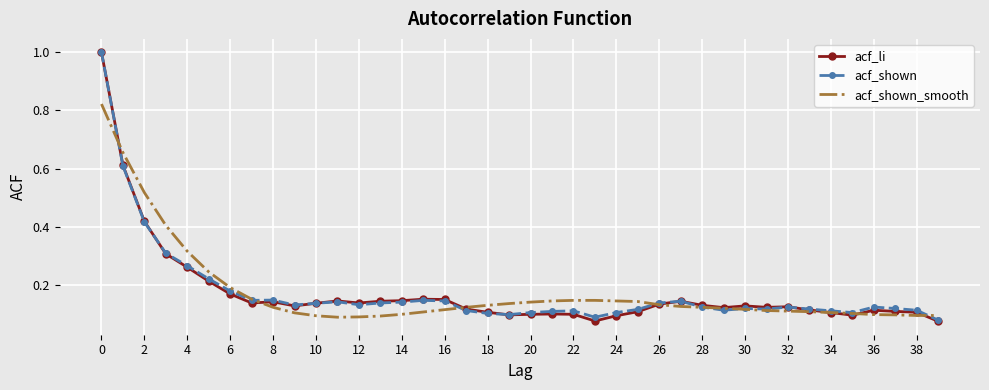

Which series has the widest spread of values?

acf_li